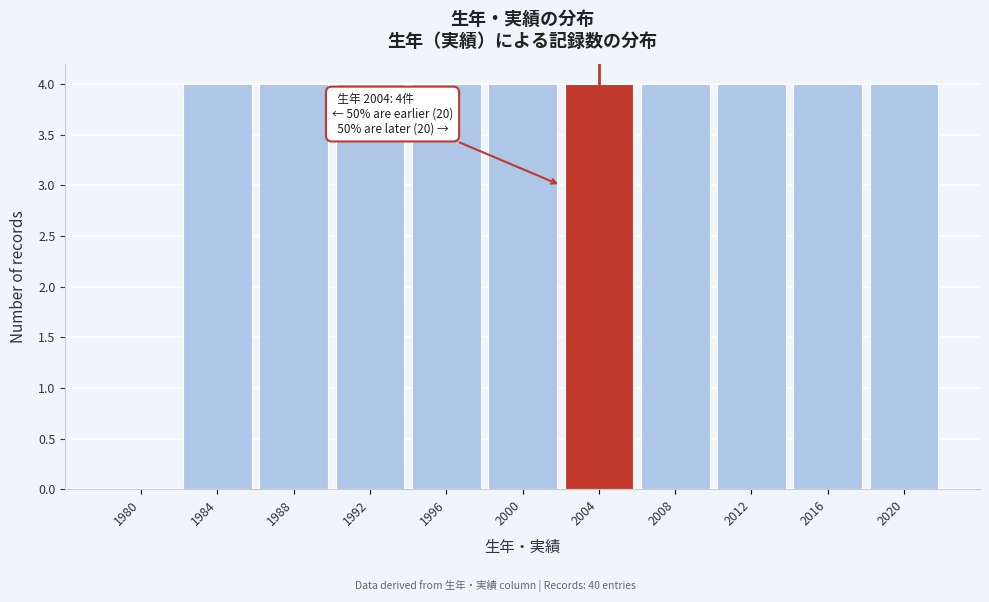

Reading right to left, transcribe all the data shown in this chart.

2020=4	2016=4	2012=4	2008=4	2004=4	2000=4	1996=4	1992=4	1988=4	1984=4	1980=0